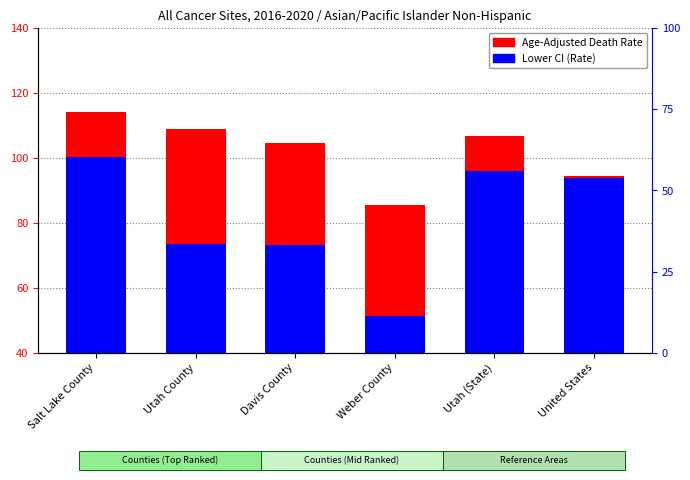

How many values in the Lower CI (Rate) series are below 93?

3